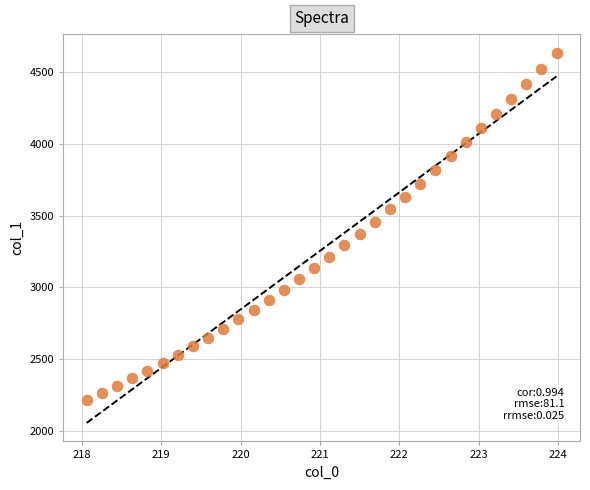

What is the range of Y values (max minus min)?

2419.6